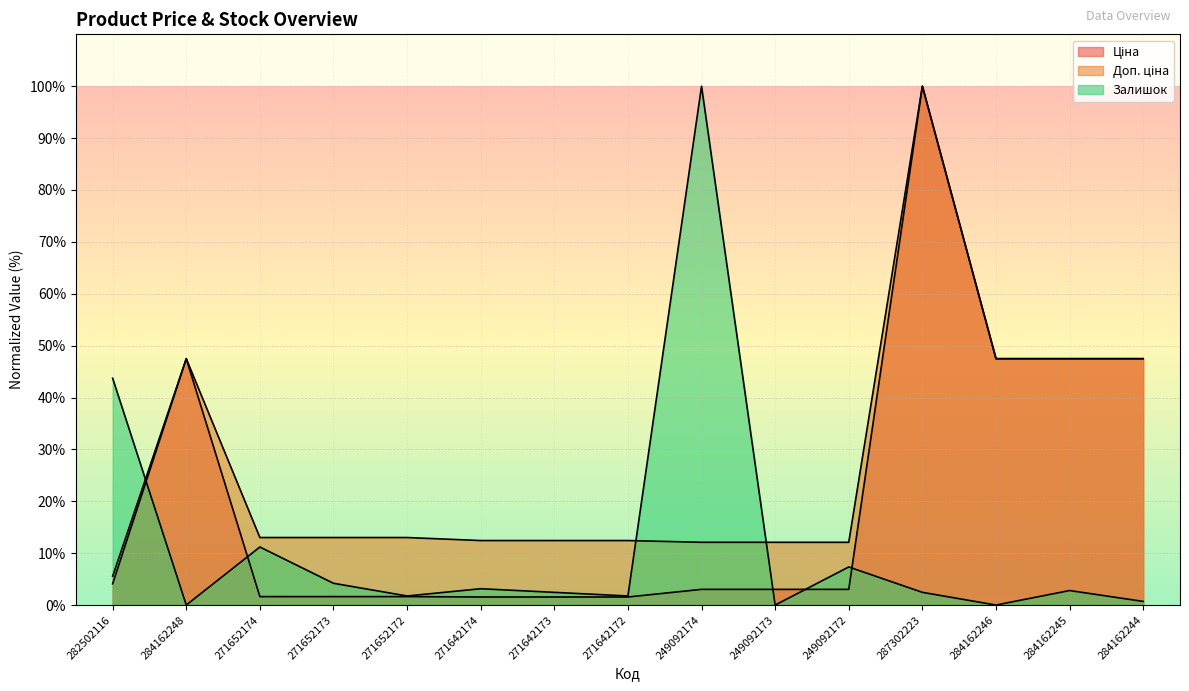

List the series in order of their overall mean, lowest first.

Залишок, Ціна, Доп. ціна